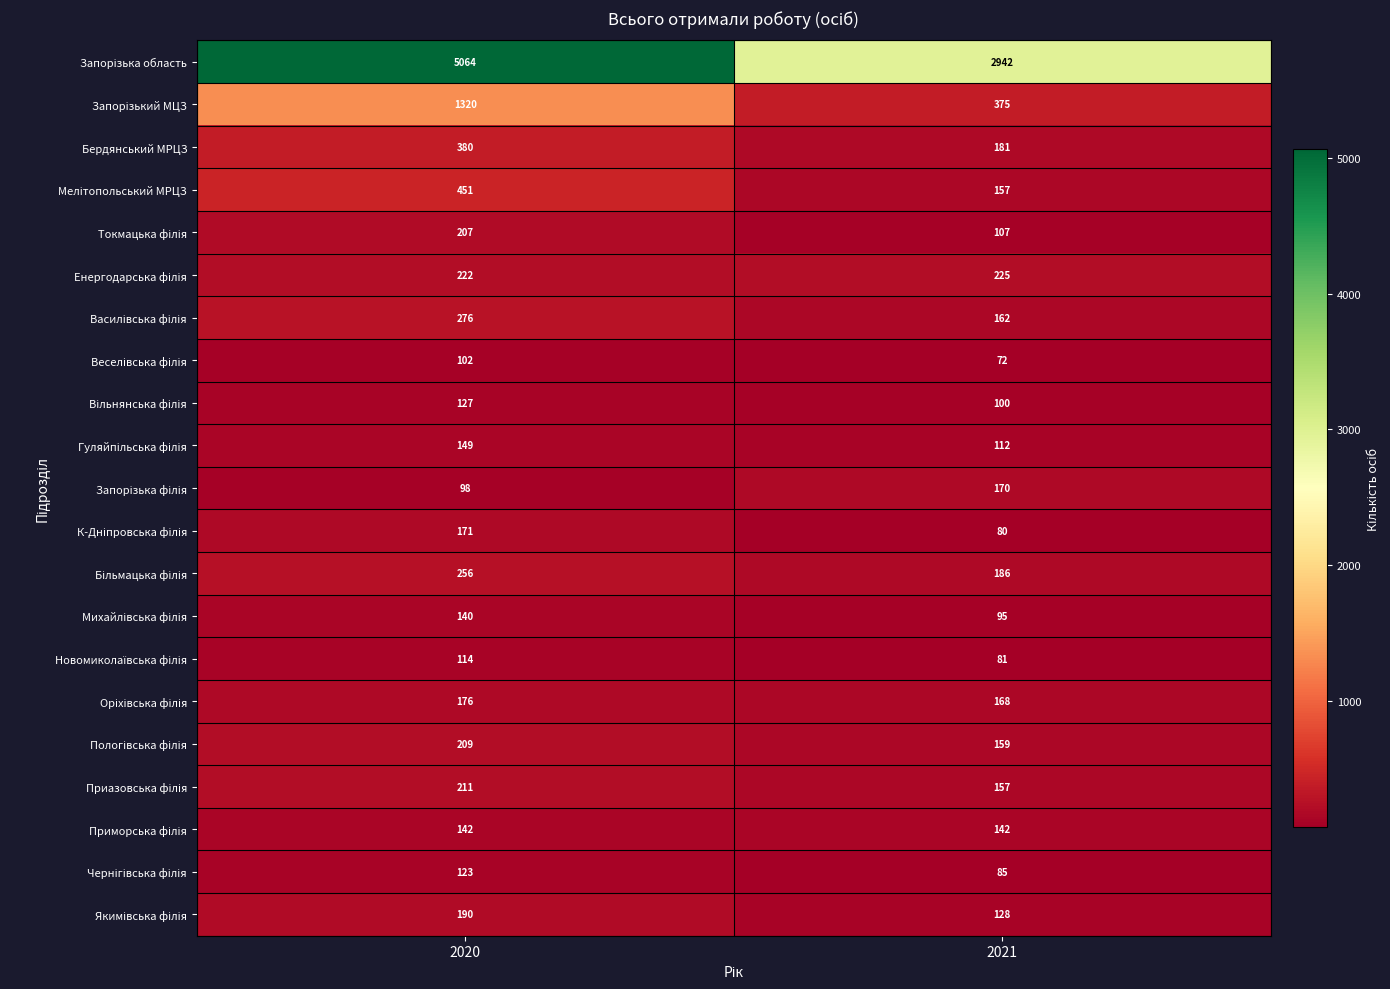

What is the total value across all series at 2021?

5884